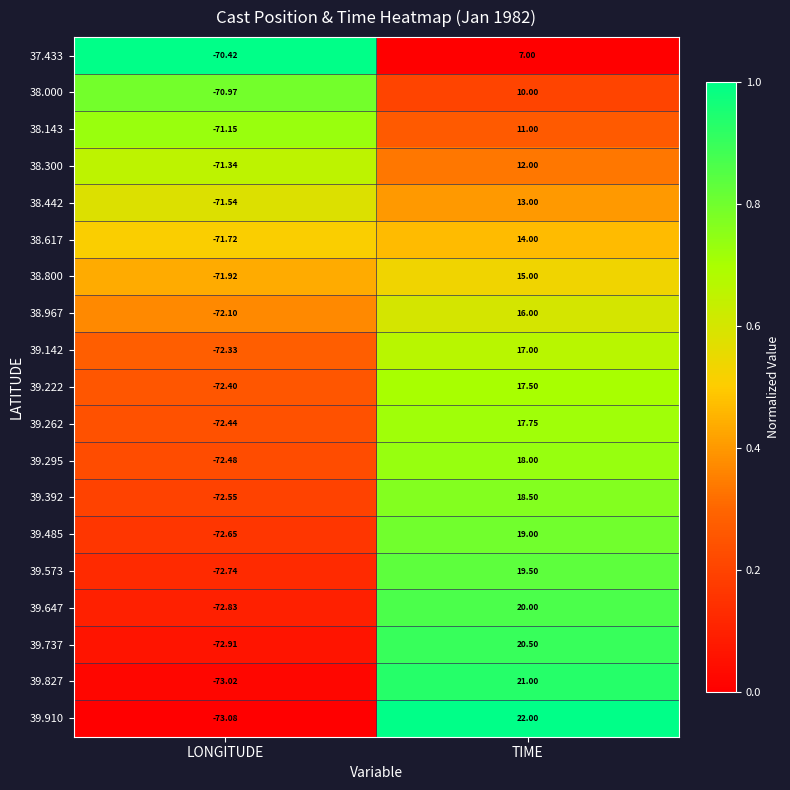

What is the total value across all series at TIME?

308.8